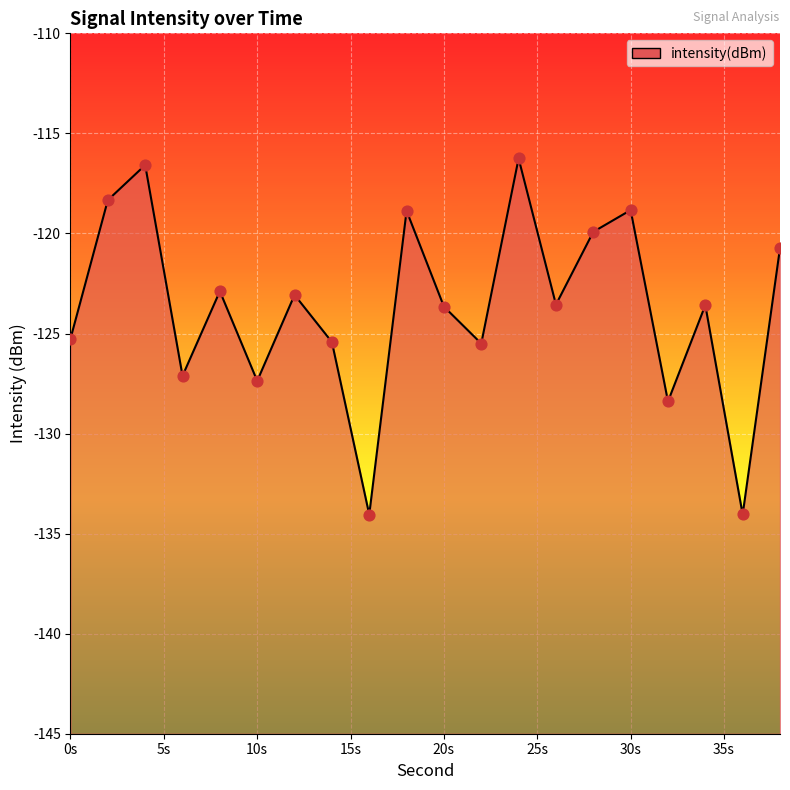

Which has a higher value, 10 or 14?

14